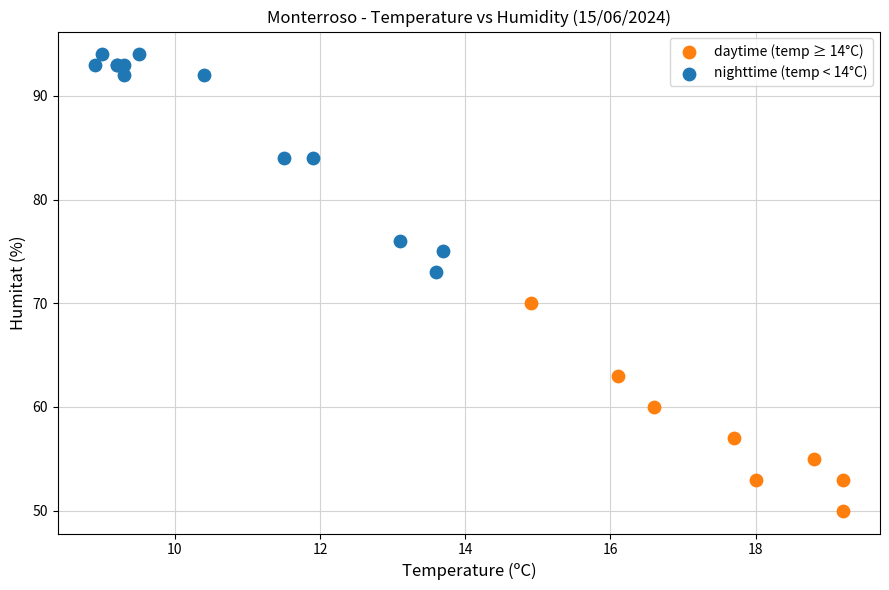

Which series reaches the minimum Y coordinate?

daytime (temp ≥ 14°C)